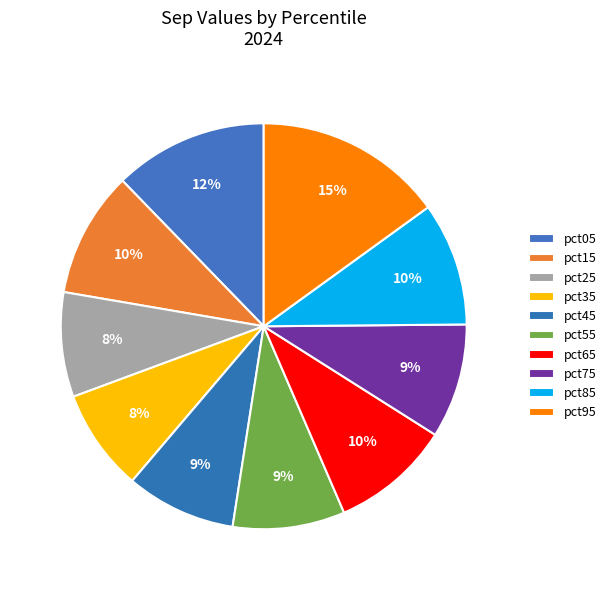

How many slices are in this pie chart?

10